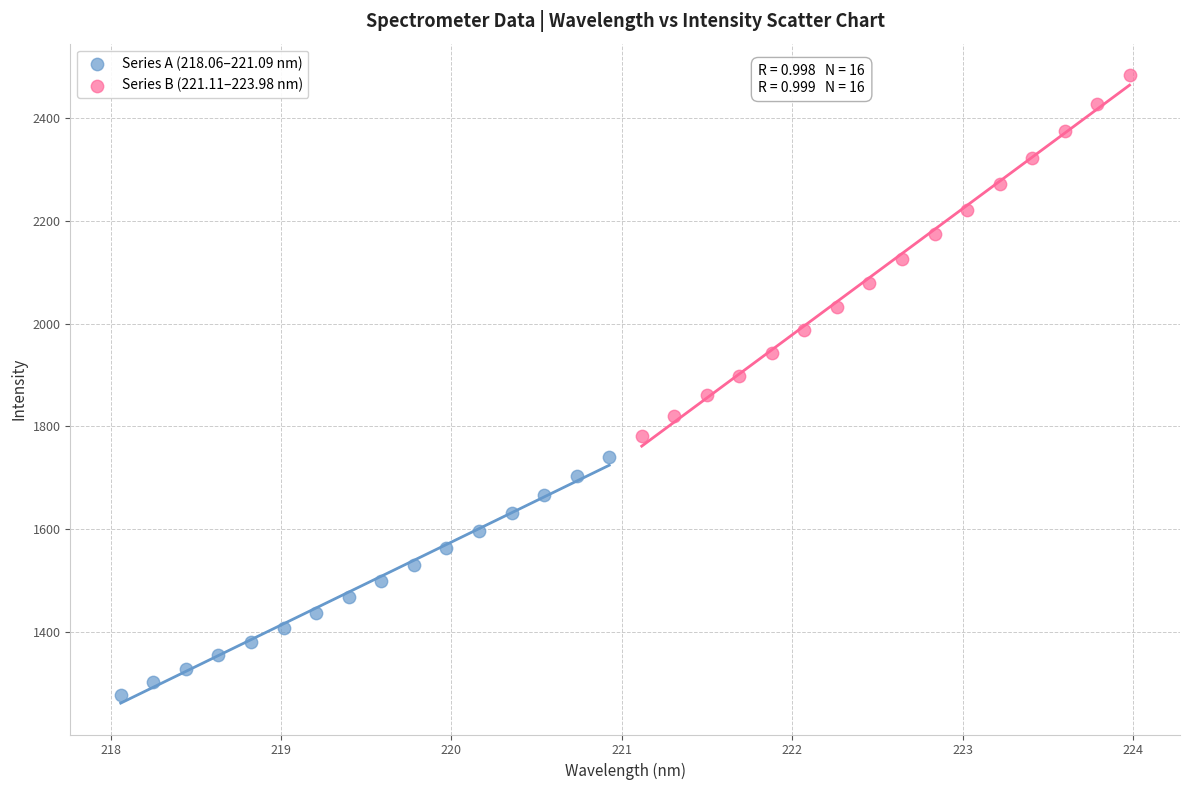

Which series contains the lowest Y value?

Series A (218.06–221.09 nm)